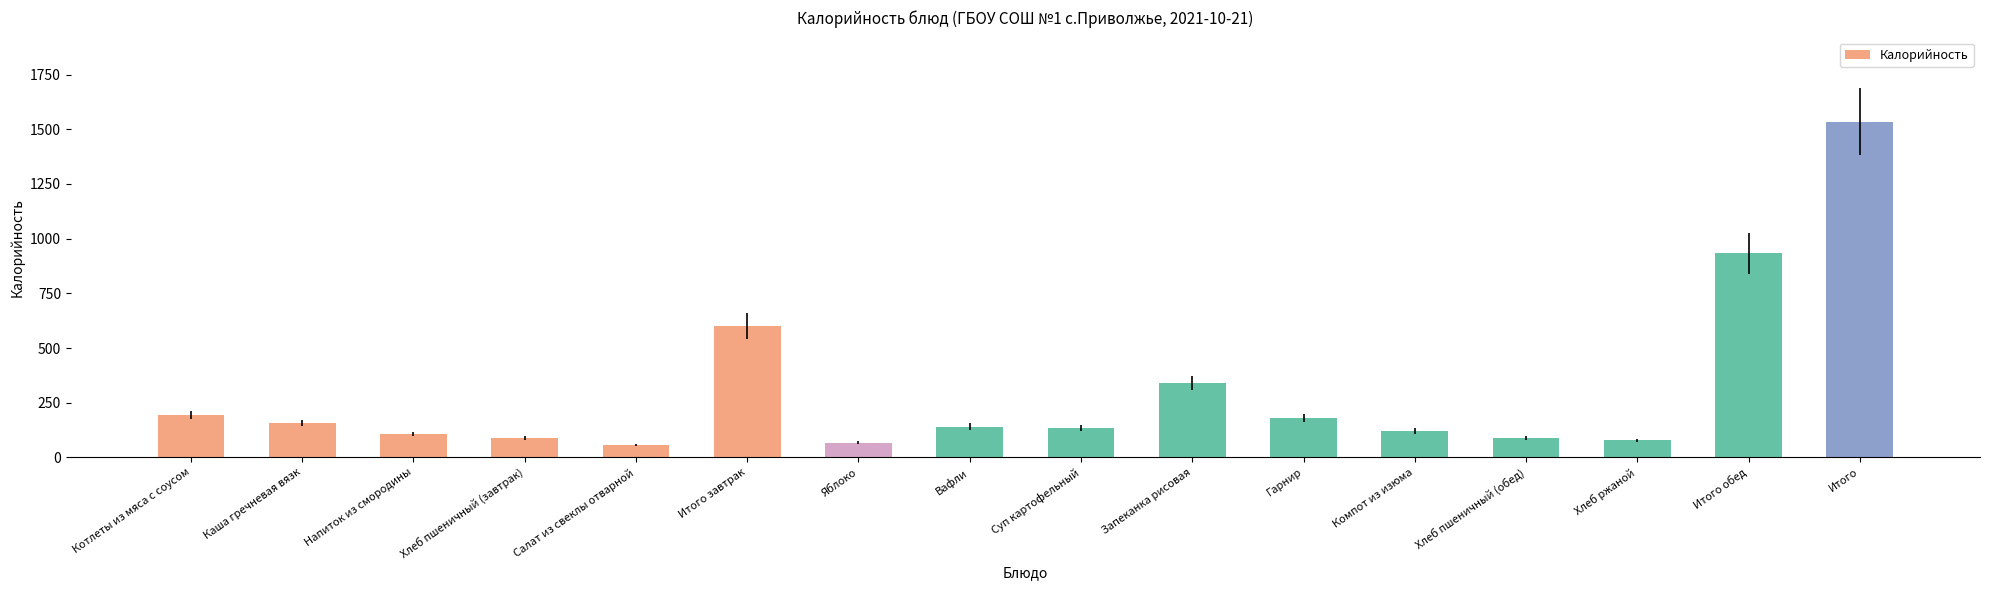

The value at Итого is 1535. True or false?

True